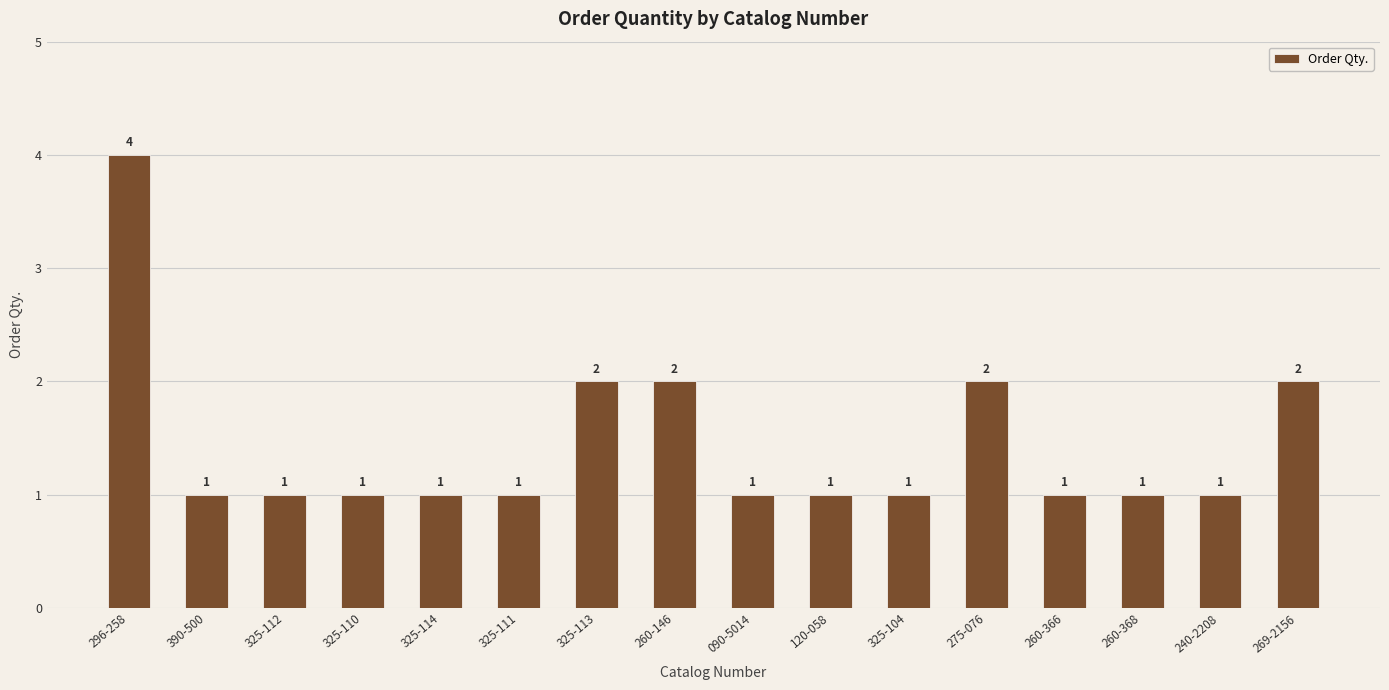

What is the ratio of the value at 260-146 to the value at 325-104?

2.0